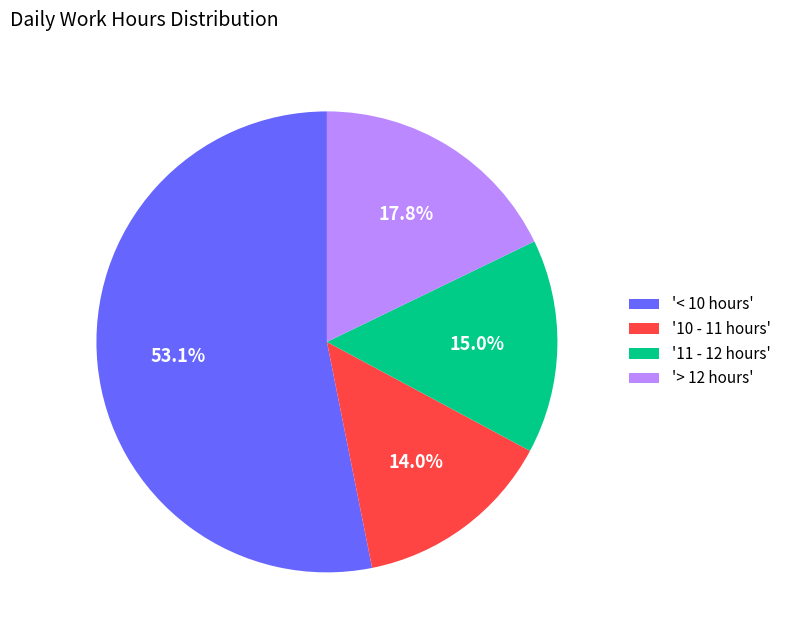

What is the ratio of the value at '11 - 12 hours' to the value at '10 - 11 hours'?

1.1